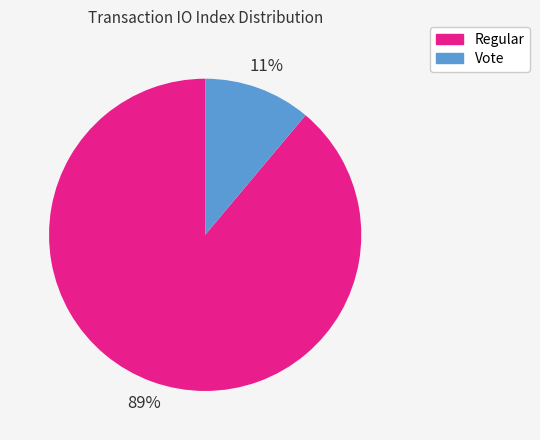

To the nearest percent, what percentage of the pie is Vote?

11%